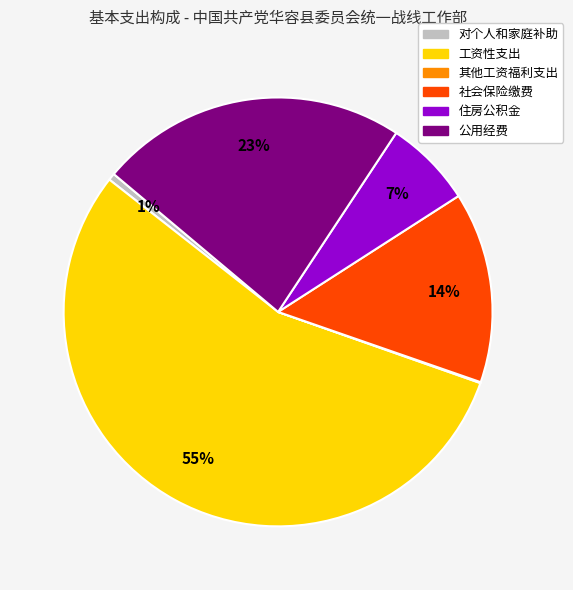

Does 住房公积金 represent more than half of the total?

No